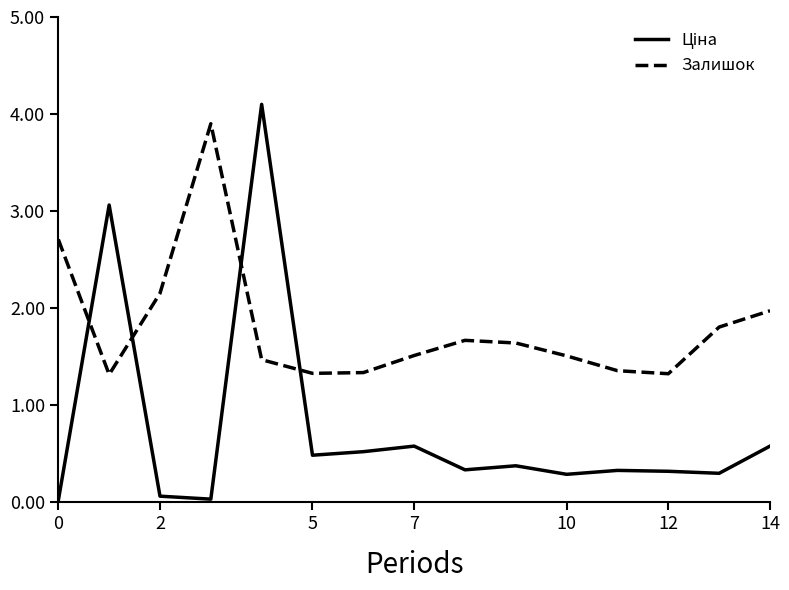

What is the maximum value for Залишок?

3.9